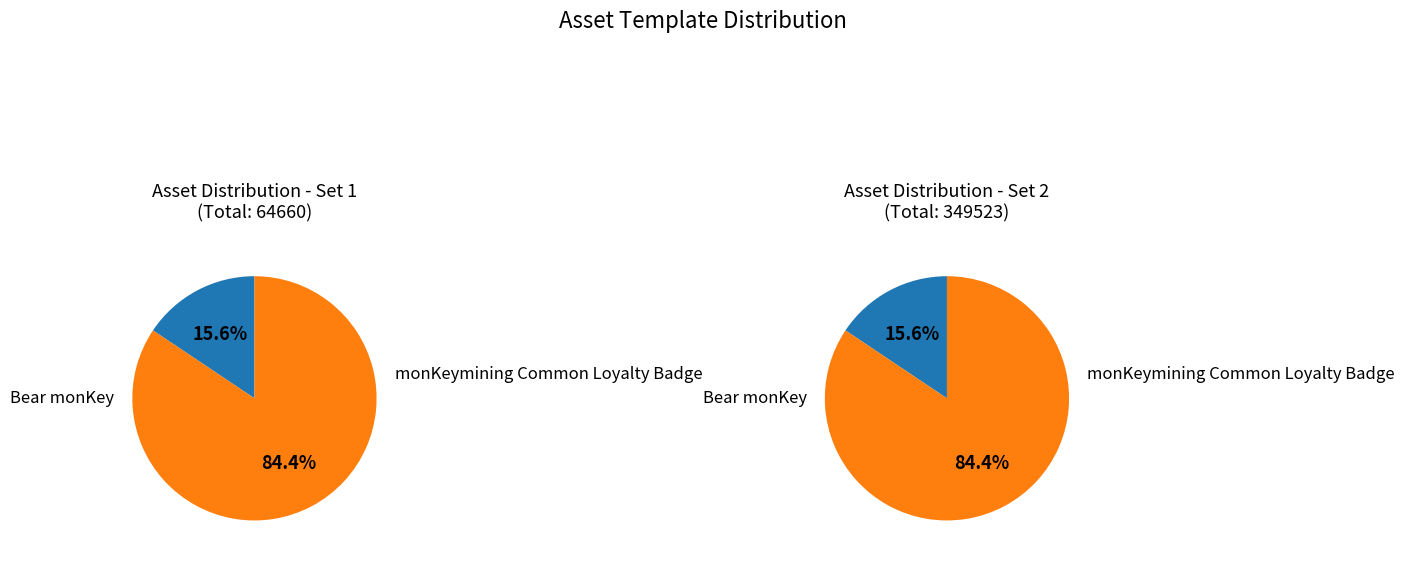

What is the largest slice in the pie chart?

monKeymining Common Loyalty Badge